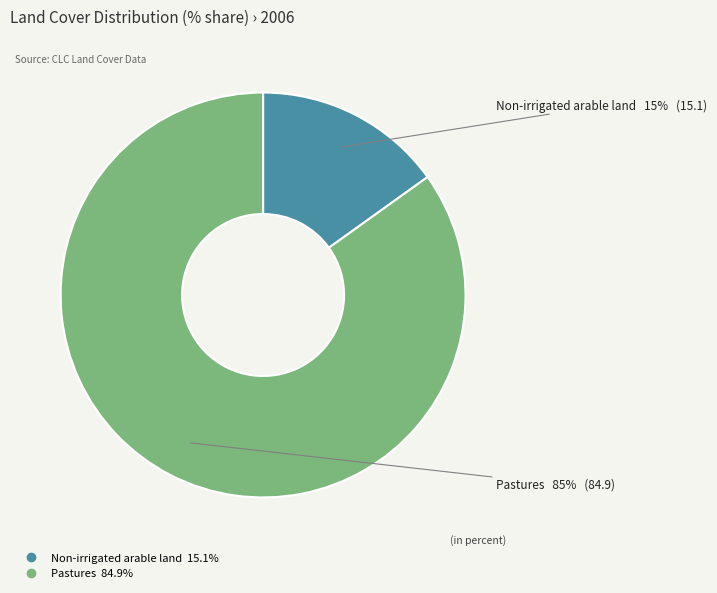

What is the majority slice?

Pastures